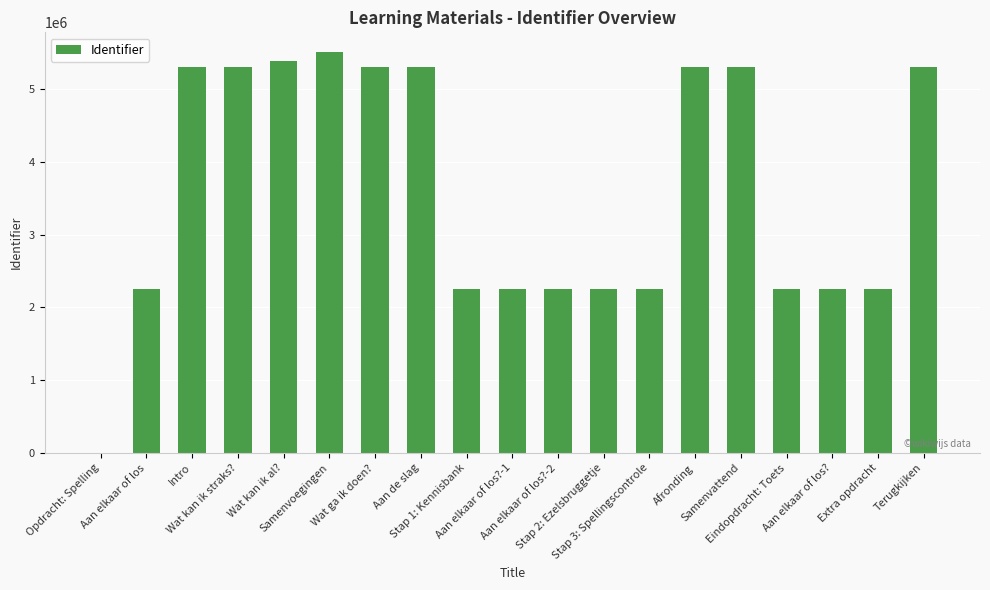

What is the greatest value displayed?

5502668